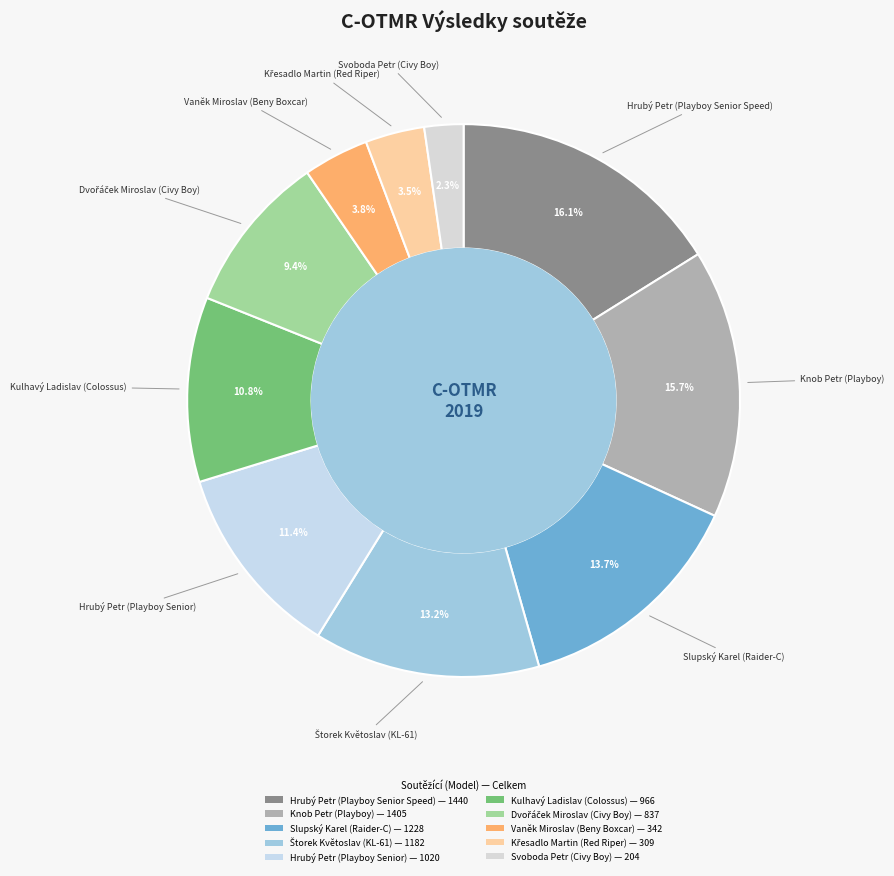

To the nearest percent, what portion does Hrubý Petr (Playboy Senior Speed) represent?

16%